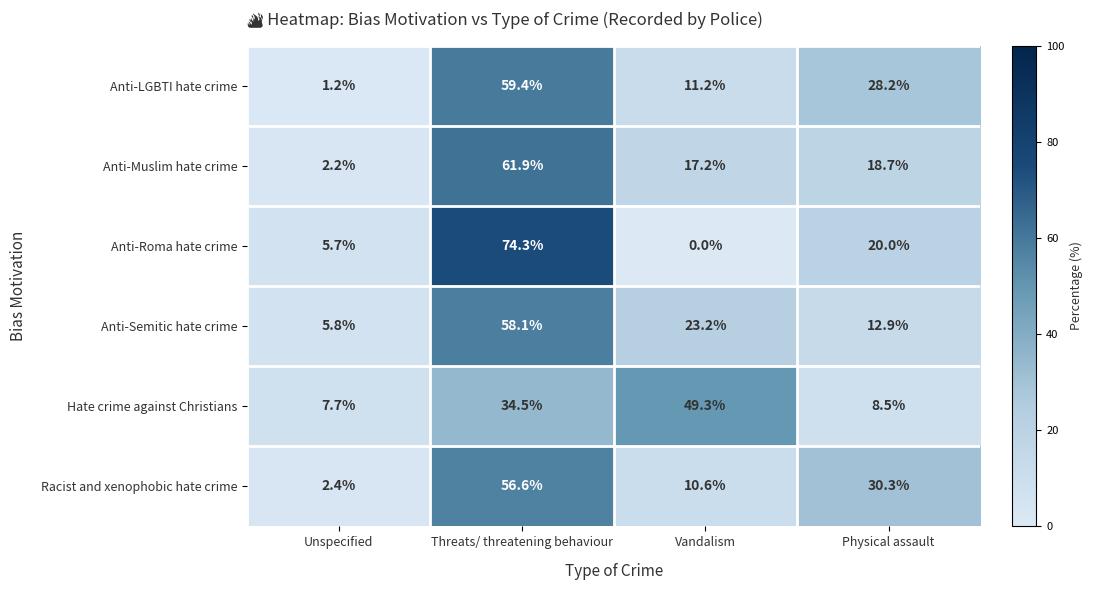

Reading left to right, transcribe all the data shown in this chart.

Anti-LGBTI hate crime: 1.2	59.4	11.2	28.2
Anti-Muslim hate crime: 2.2	61.9	17.2	18.7
Anti-Roma hate crime: 5.7	74.3	0.0	20.0
Anti-Semitic hate crime: 5.8	58.1	23.2	12.9
Hate crime against Christians: 7.7	34.5	49.3	8.5
Racist and xenophobic hate crime: 2.4	56.6	10.6	30.3